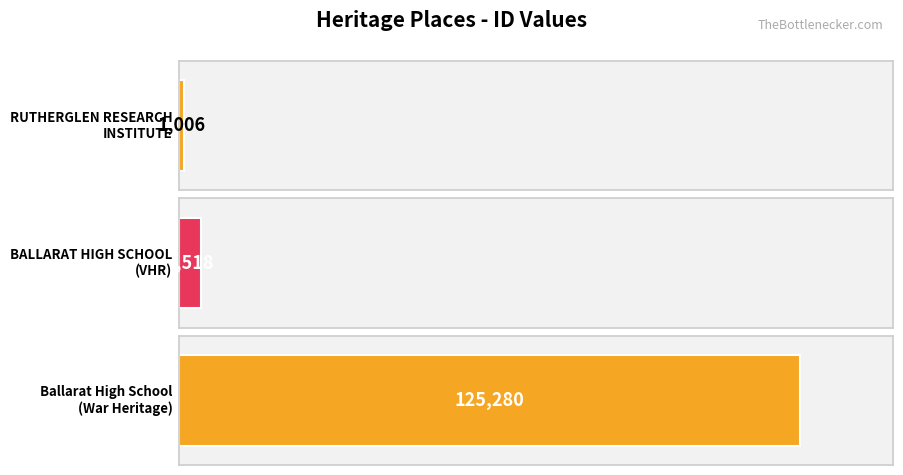

Rank the categories by value from lowest to highest.

RUTHERGLEN RESEARCH INSTITUTE, BALLARAT HIGH SCHOOL, Ballarat High School